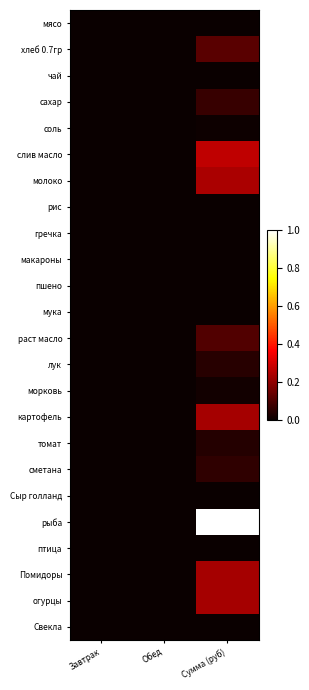

How many series are shown in this chart?

24